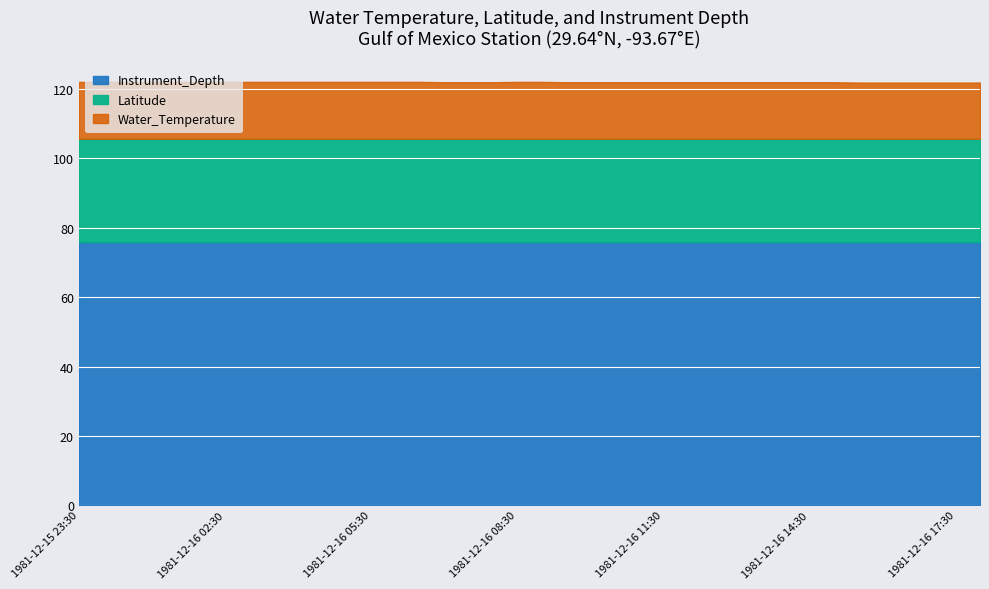

Which series has the largest total across all categories?

Instrument_Depth